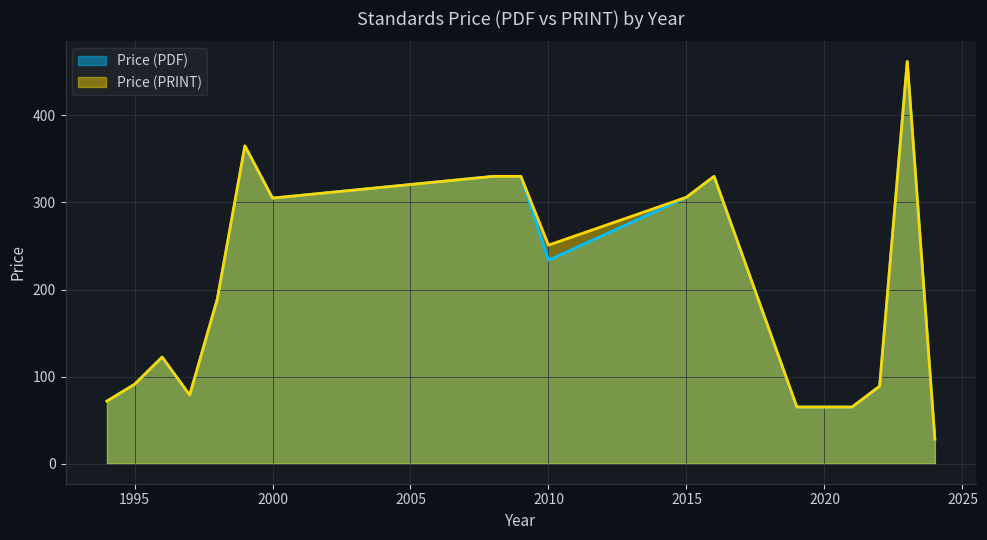

What is the total value across all series at 2000?

610.0